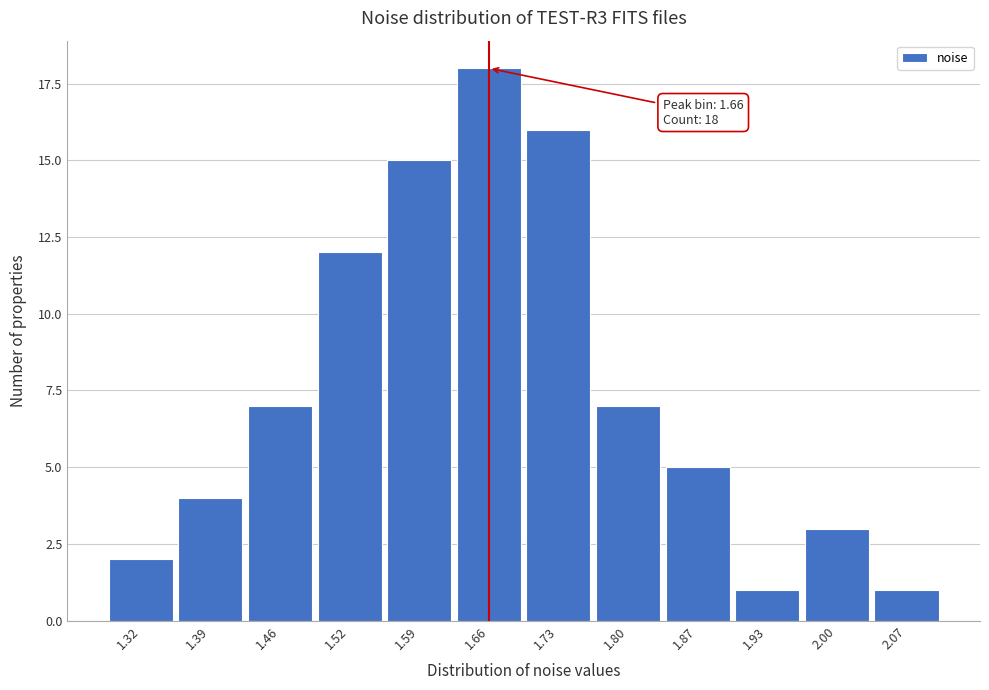

Reading left to right, extract all data points from this chart.

1.32=2	1.39=4	1.46=7	1.52=12	1.59=15	1.66=18	1.73=16	1.80=7	1.87=5	1.93=1	2.00=3	2.07=1